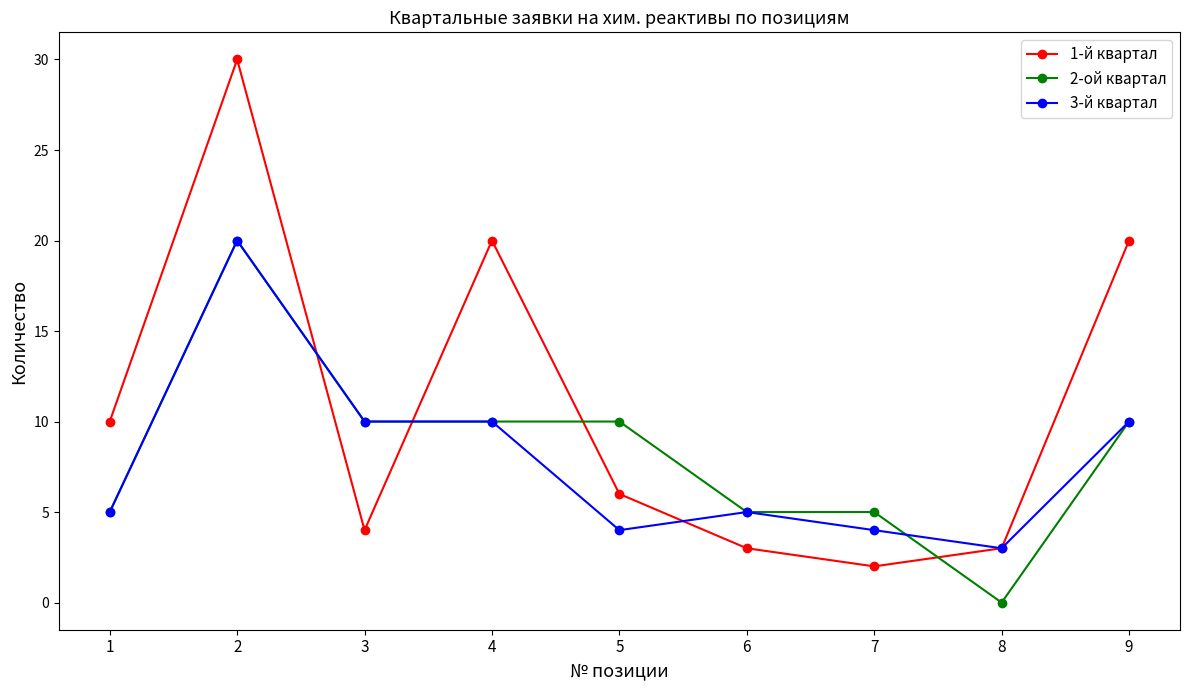

Does the chart have visible grid lines?

No